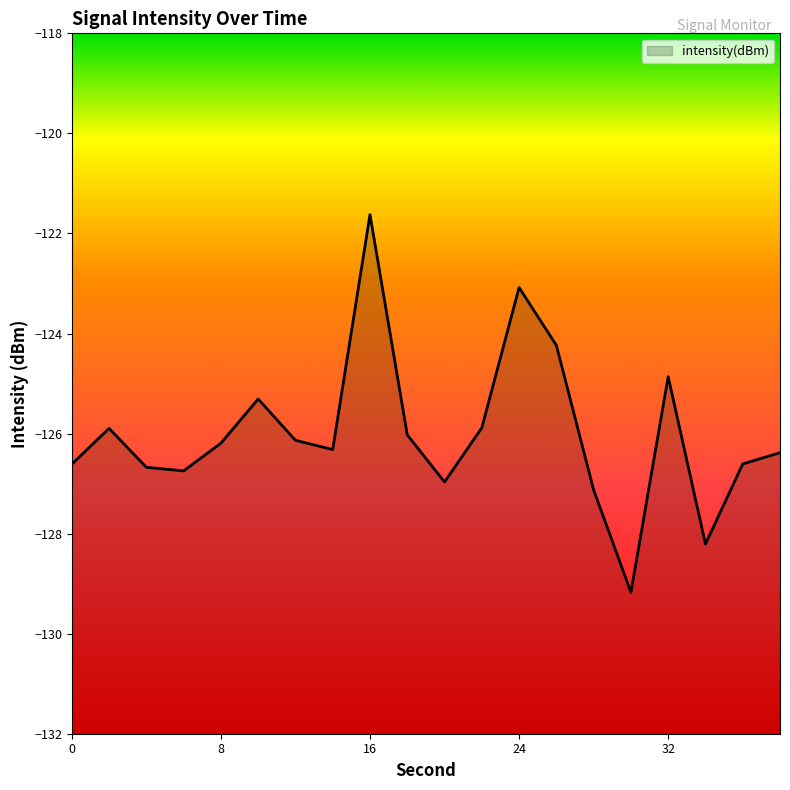

How many lines are shown in the chart?

1